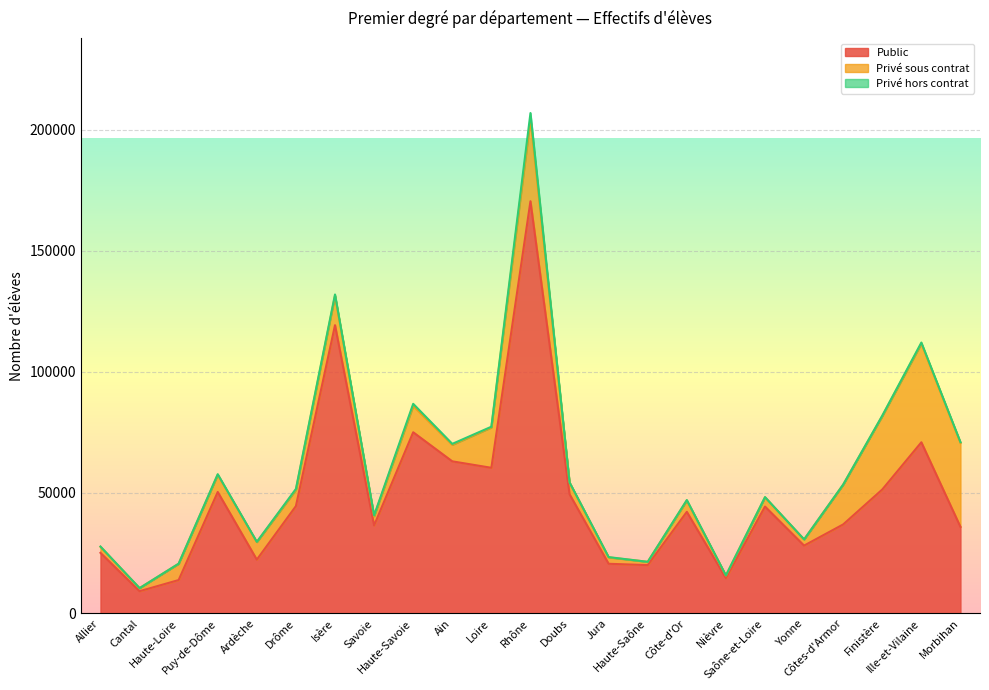

What is the label of the 22nd point from the left?

Ille-et-Vilaine